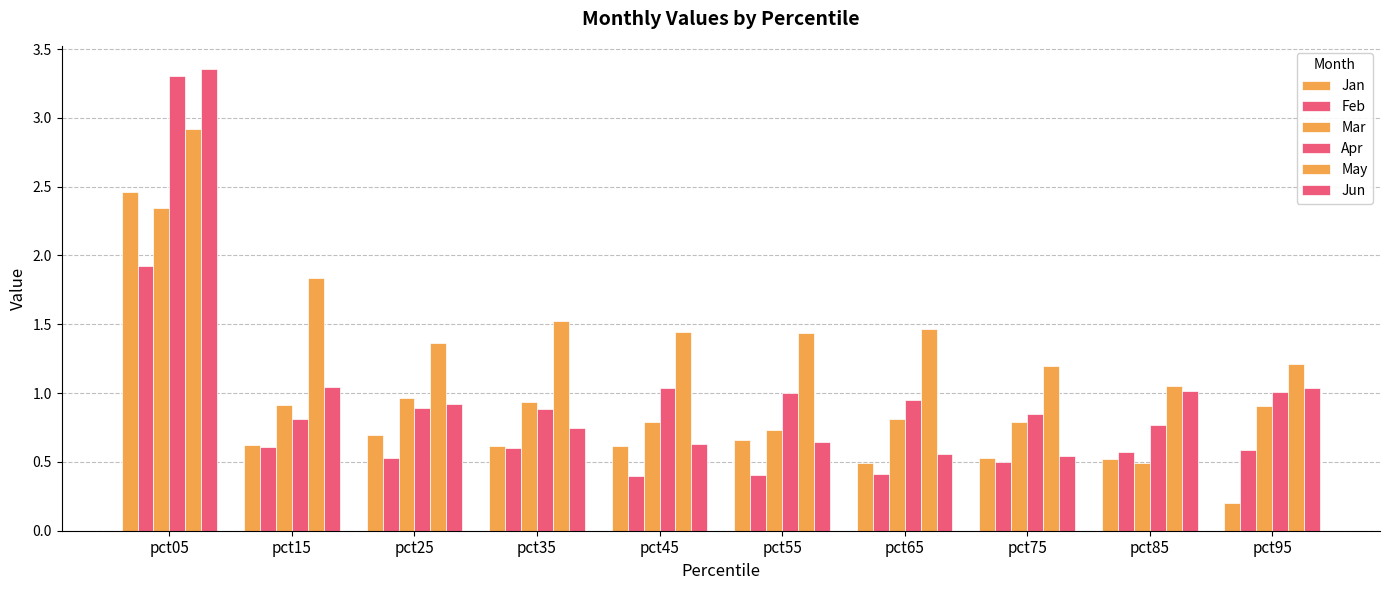

Are the bars horizontal?

No